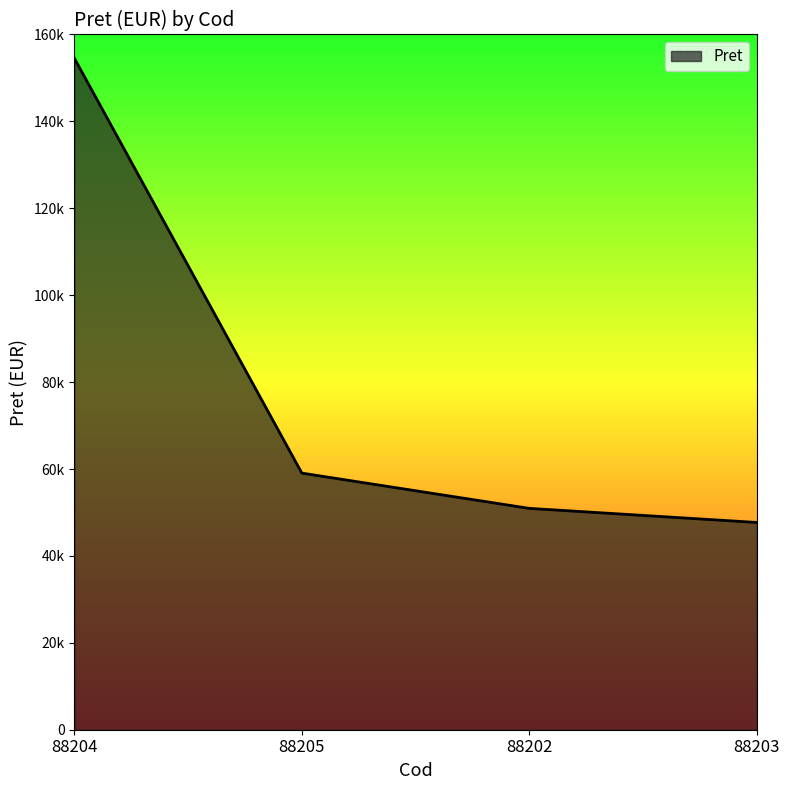

List the labels in order of value, smallest first.

88203, 88202, 88205, 88204